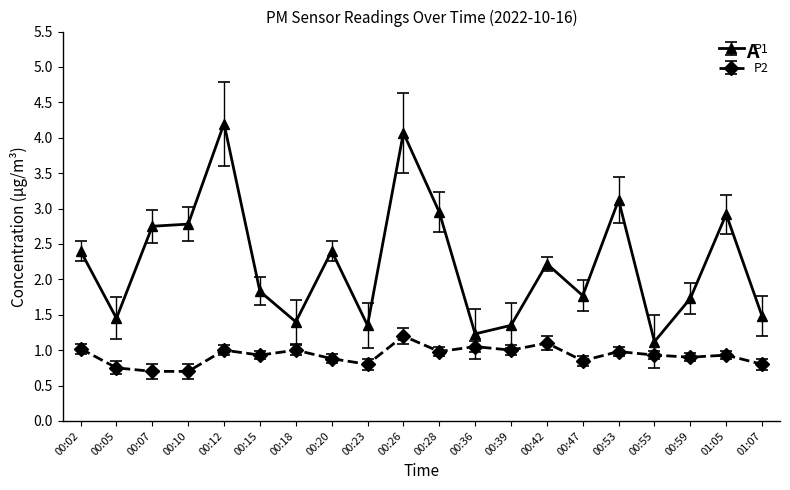

True or false: P1 has a value of 1.8 at 00:15.

True